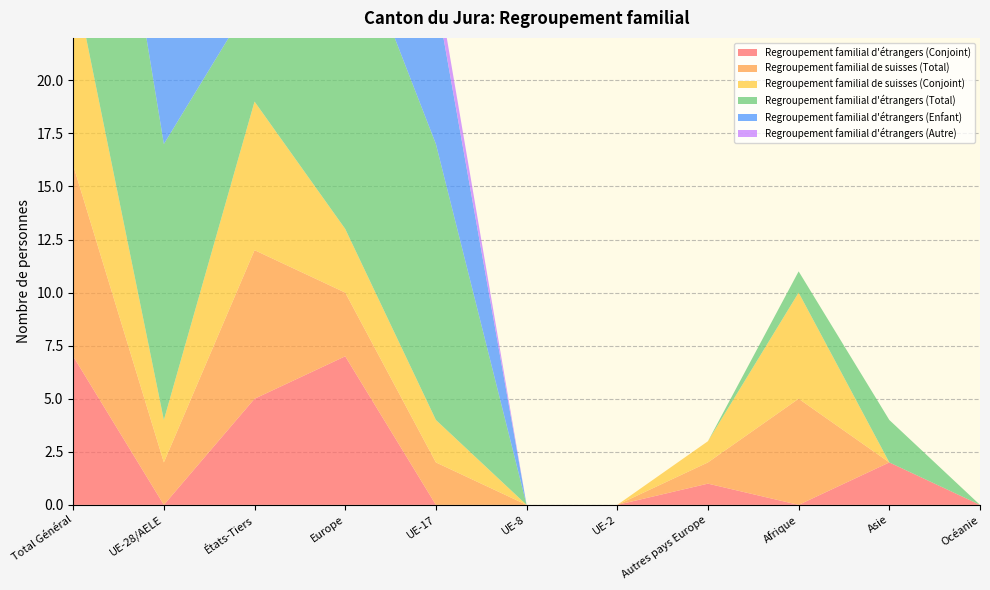

Reading right to left, list all the values displayed in this chart.

Regroupement familial d'étrangers (Conjoint): Océanie=0	Asie=2	Afrique=0	Autres pays Europe=1	UE-2=0	UE-8=0	UE-17=0	Europe=7	États-Tiers=5	UE-28/AELE=0	Total Général=7
Regroupement familial de suisses (Total): Océanie=0	Asie=0	Afrique=5	Autres pays Europe=1	UE-2=0	UE-8=0	UE-17=2	Europe=3	États-Tiers=7	UE-28/AELE=2	Total Général=9
Regroupement familial de suisses (Conjoint): Océanie=0	Asie=0	Afrique=5	Autres pays Europe=1	UE-2=0	UE-8=0	UE-17=2	Europe=3	États-Tiers=7	UE-28/AELE=2	Total Général=9
Regroupement familial d'étrangers (Total): Océanie=0	Asie=2	Afrique=1	Autres pays Europe=0	UE-2=0	UE-8=0	UE-17=13	Europe=15	États-Tiers=5	UE-28/AELE=13	Total Général=18
Regroupement familial d'étrangers (Enfant): Océanie=0	Asie=0	Afrique=0	Autres pays Europe=0	UE-2=0	UE-8=0	UE-17=7	Europe=7	États-Tiers=0	UE-28/AELE=7	Total Général=7
Regroupement familial d'étrangers (Autre): Océanie=0	Asie=0	Afrique=0	Autres pays Europe=0	UE-2=0	UE-8=0	UE-17=1	Europe=1	États-Tiers=0	UE-28/AELE=1	Total Général=1